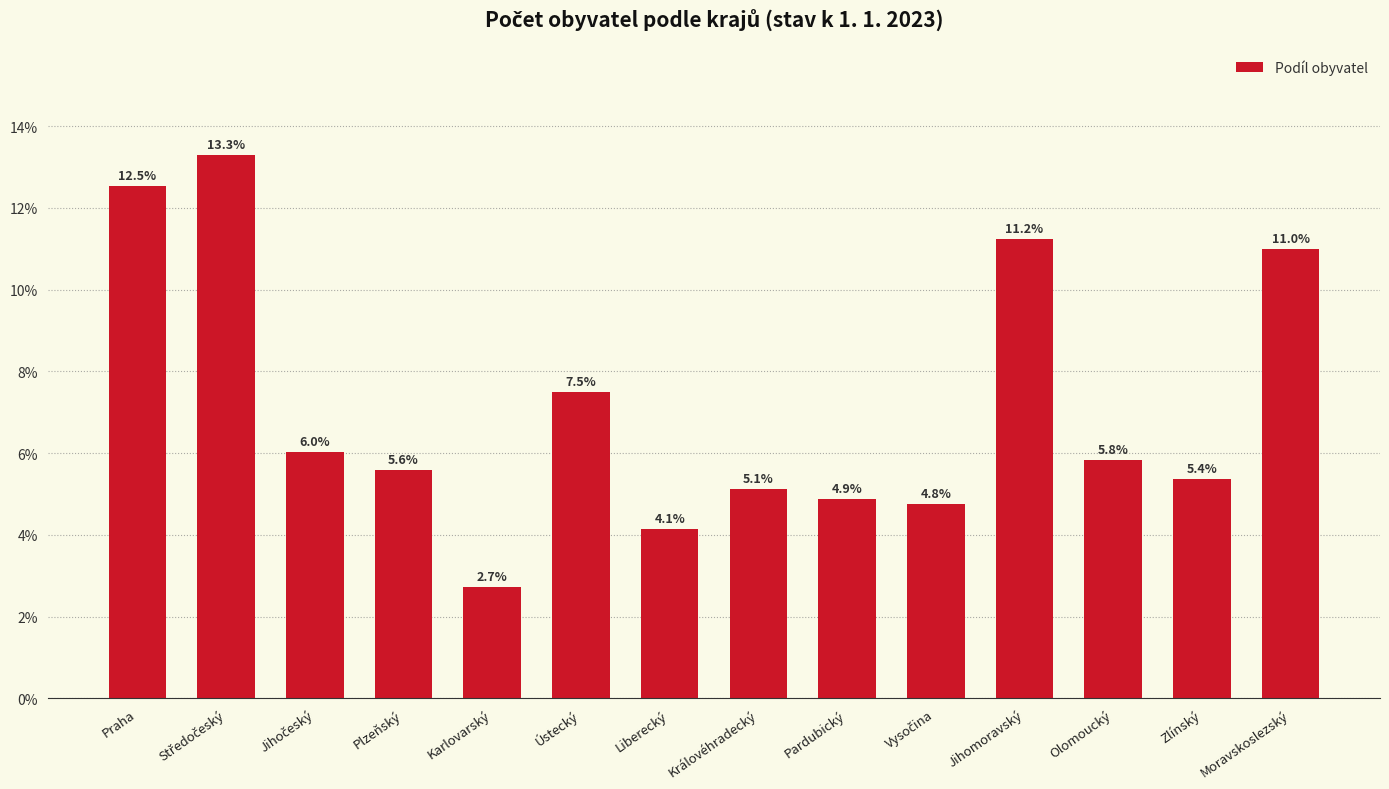

Is it true that the value at Liberecký is 0.1?

False